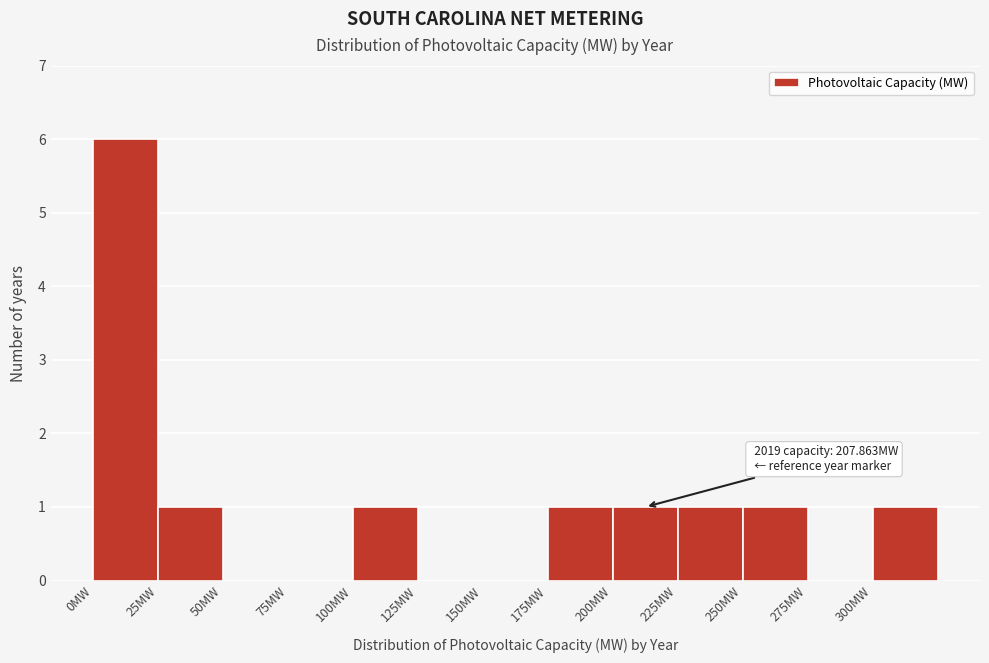

Over which range of the x-axis is the bar tallest?

0 to 25